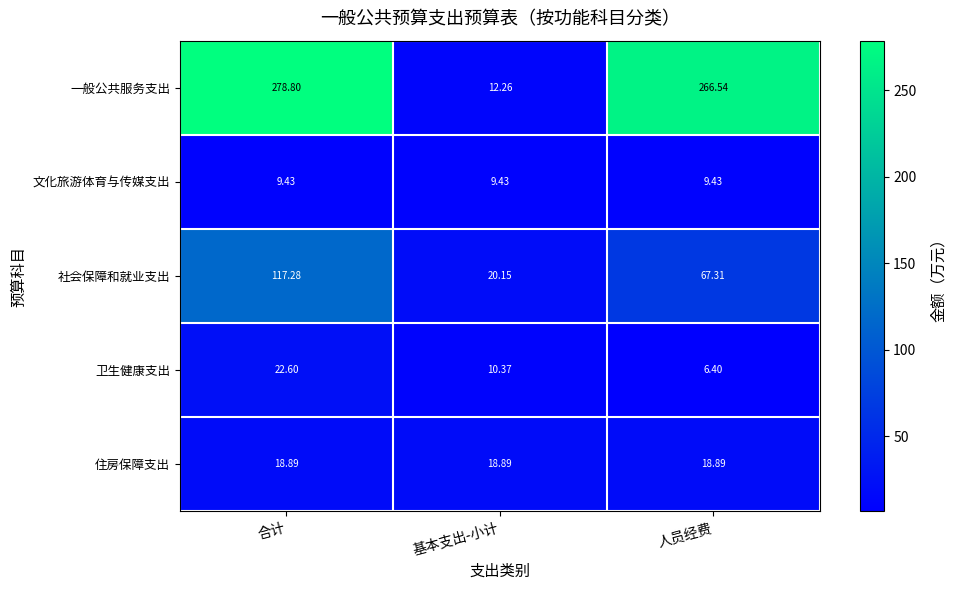

List the labels in order of 社会保障和就业支出 value, largest first.

合计, 人员经费, 基本支出-小计